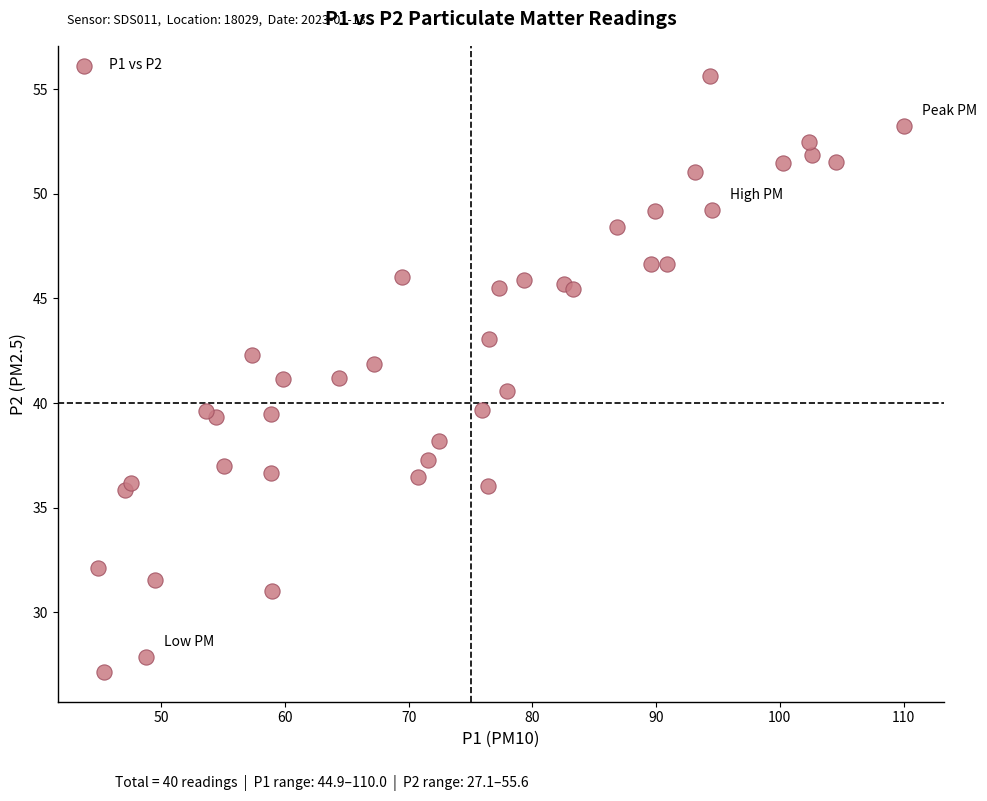

What is the range of X values (max minus min)?

65.1